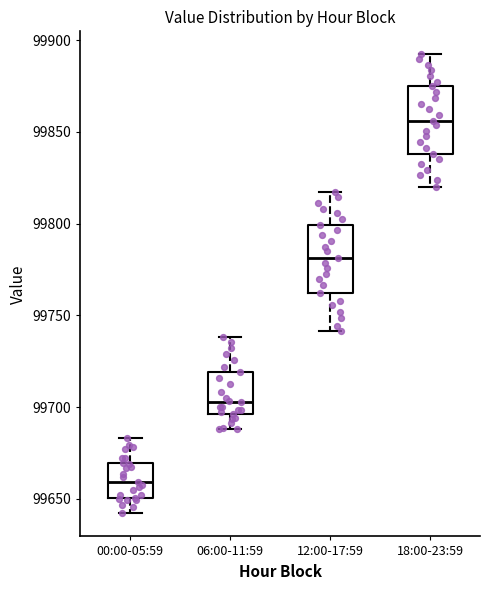

Which box has the highest median line?

18:00-23:59